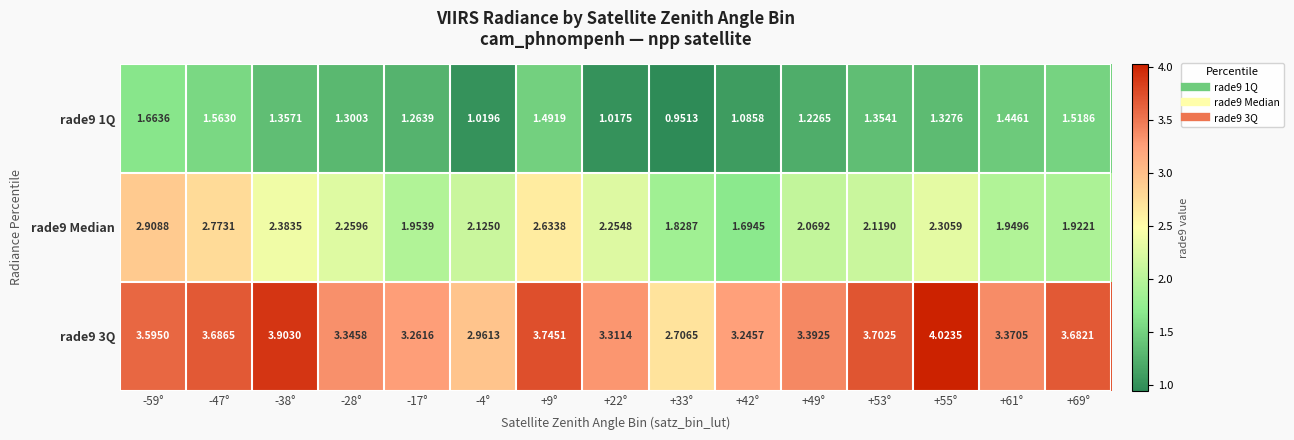

Is the value of rade9 Median at -47° greater than the value of rade9 3Q at -38°?

No